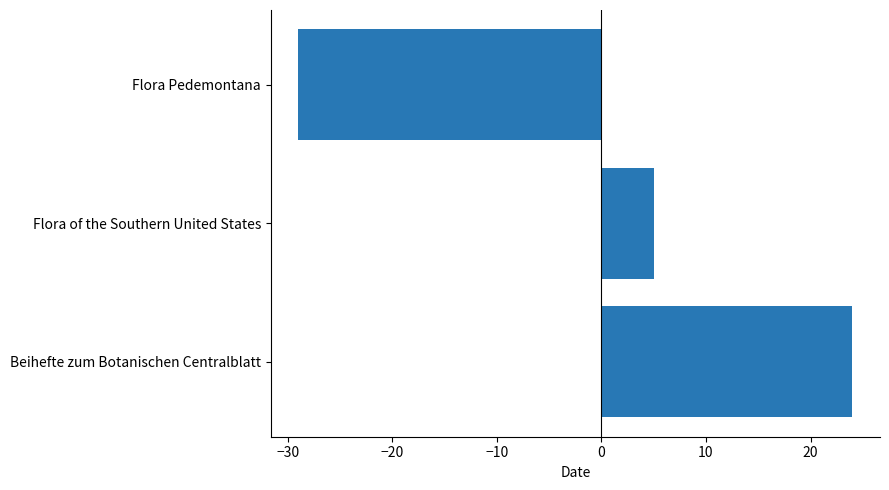

Approximately how many times larger is the value at Beihefte zum Botanischen Centralblatt compared to Flora of the Southern United States?

4.8